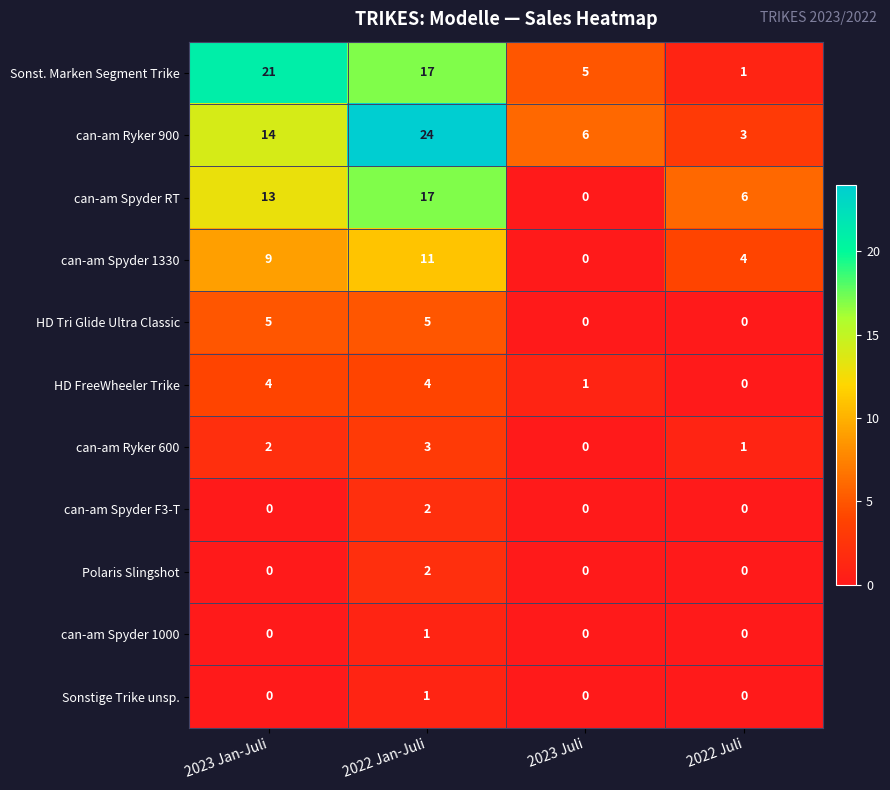

Which category has the highest value across all series?

2022 Jan-Juli